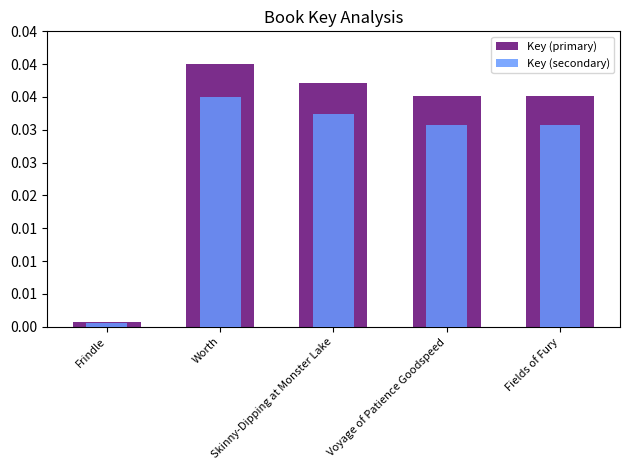

Does the chart contain stacked bars?

No